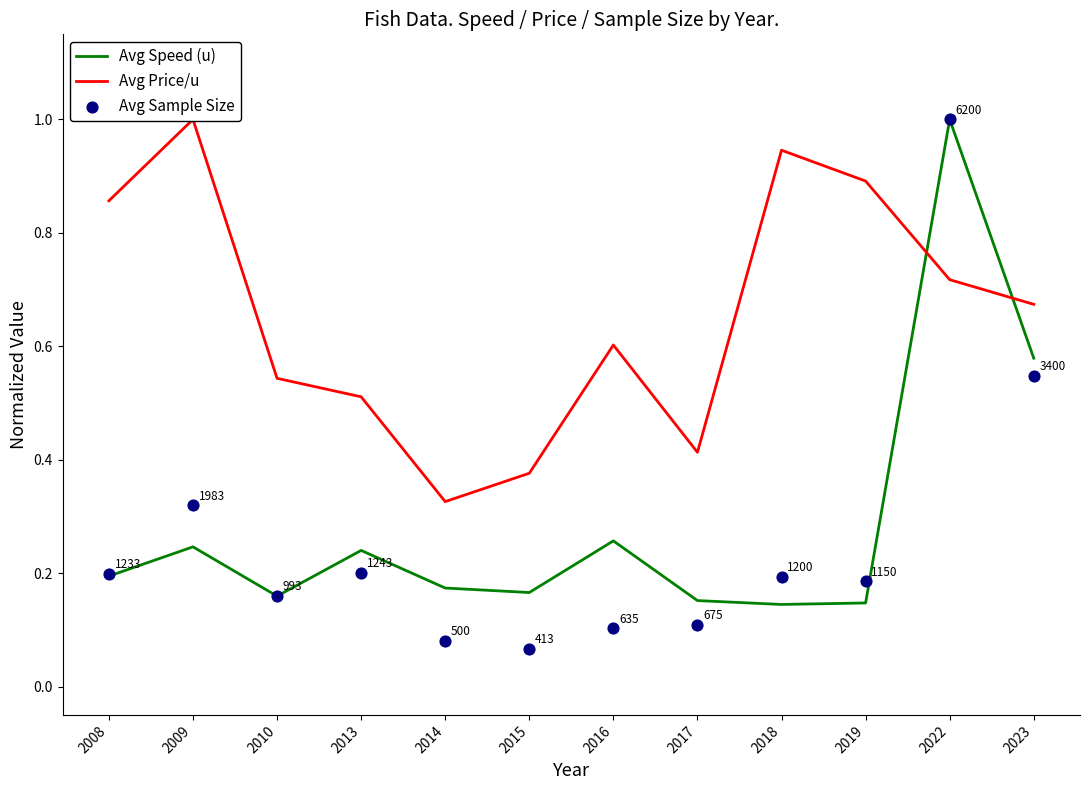

Which series has the largest Y range (max minus min)?

Avg Sample Size